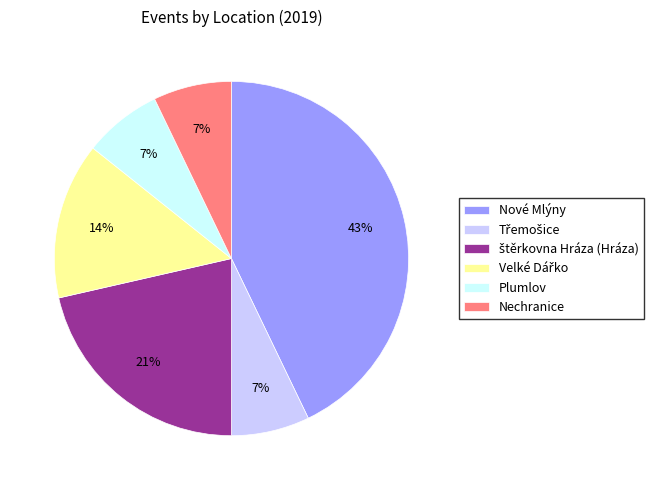

Is there a majority slice in this chart?

No